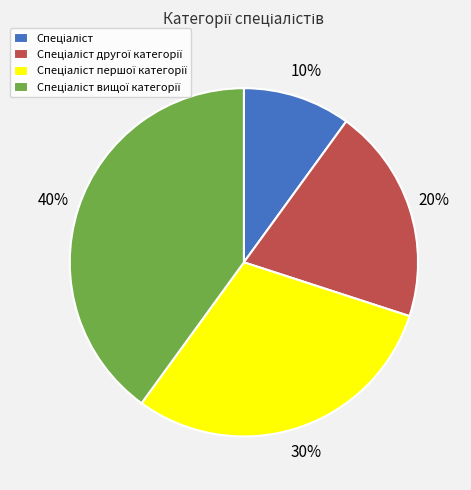

To the nearest percent, what is the average slice percentage?

25%